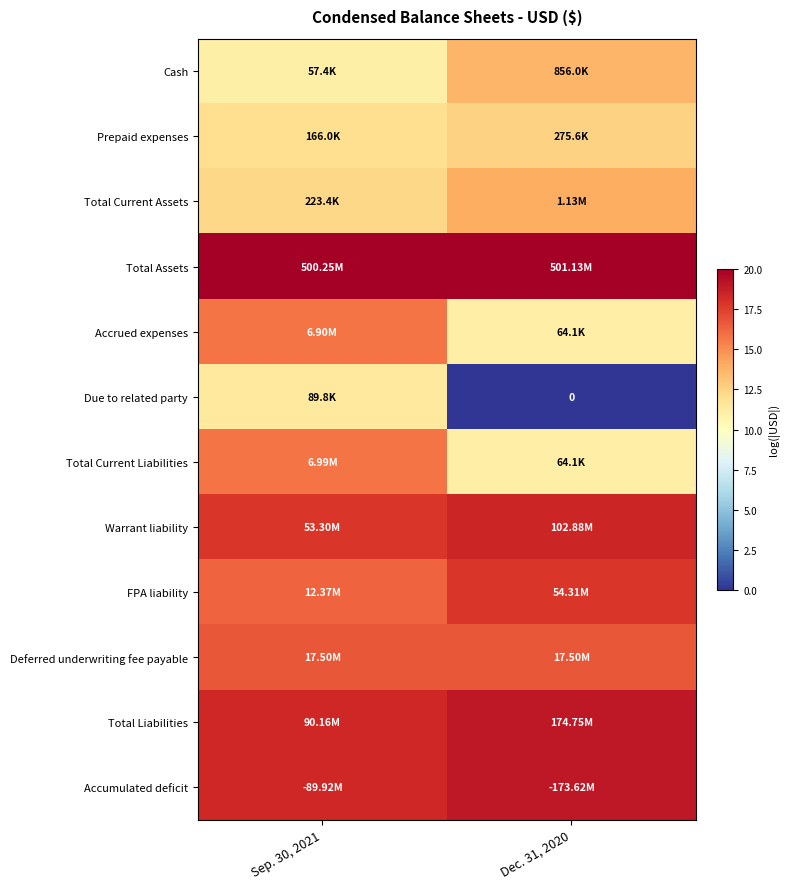

The value of Accumulated deficit at Sep. 30, 2021 is 5.3. True or false?

False